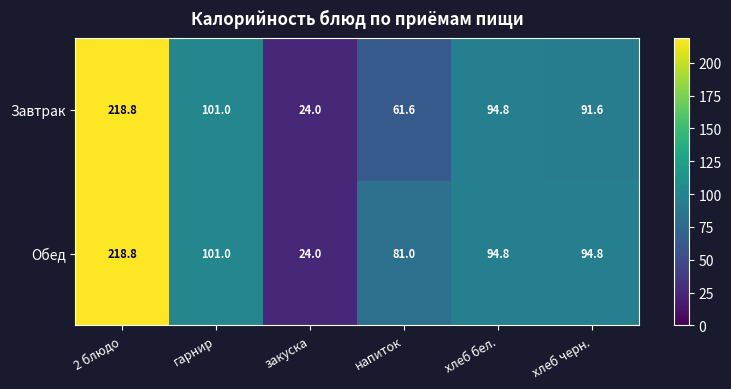

Rank the series by their average value, from highest to lowest.

Обед, Завтрак